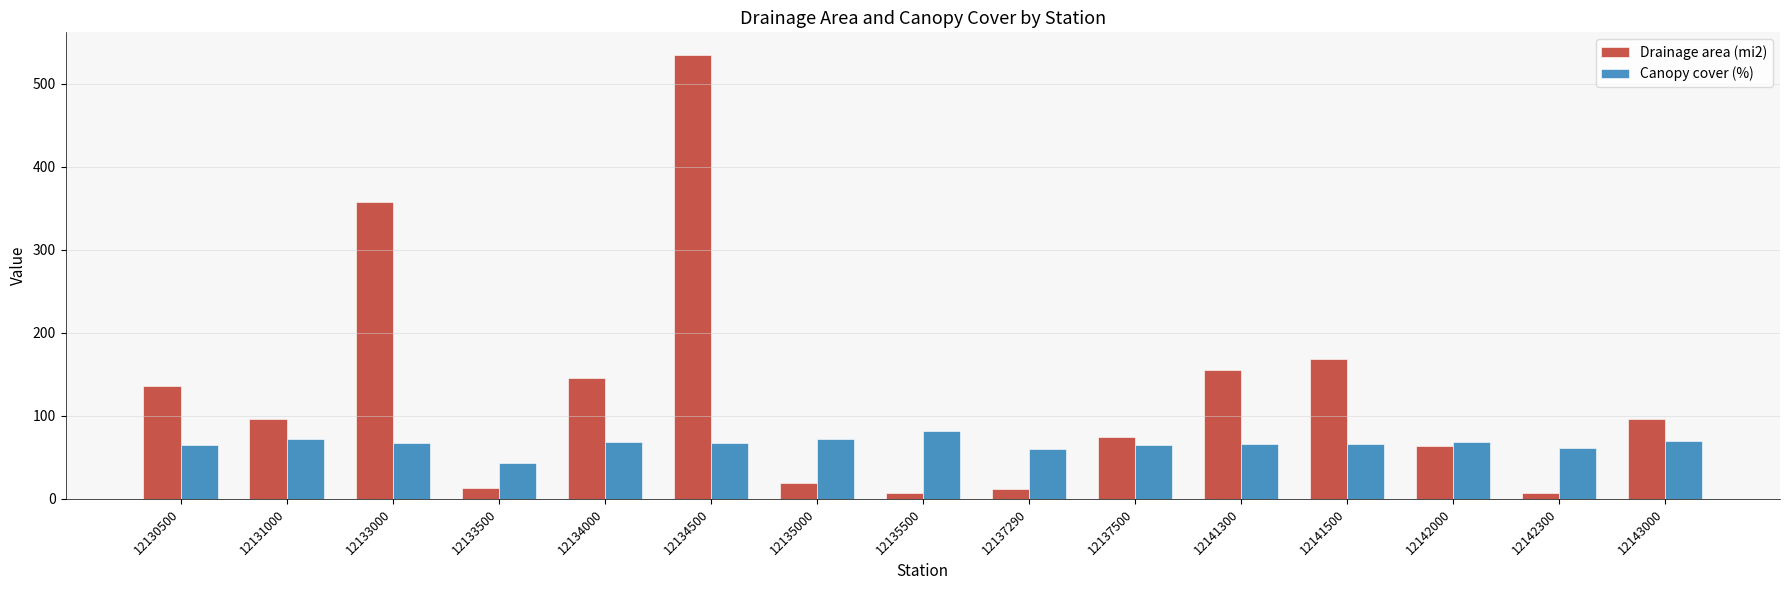

At how many categories does at least one series exceed 321?

2